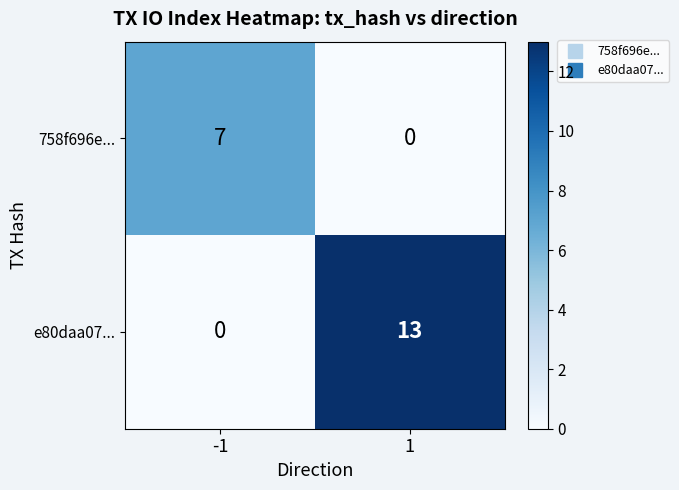

Reading left to right, extract all data points from this chart.

758f696e...: 7	0
e80daa07...: 0	13